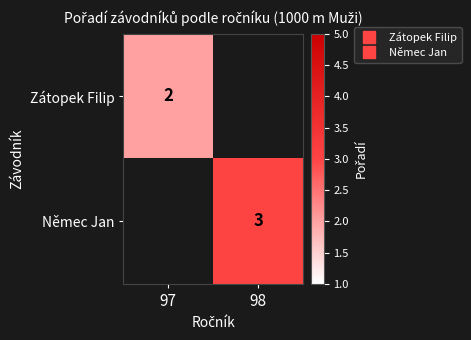

Which series has the largest range (max minus min)?

Zátopek Filip